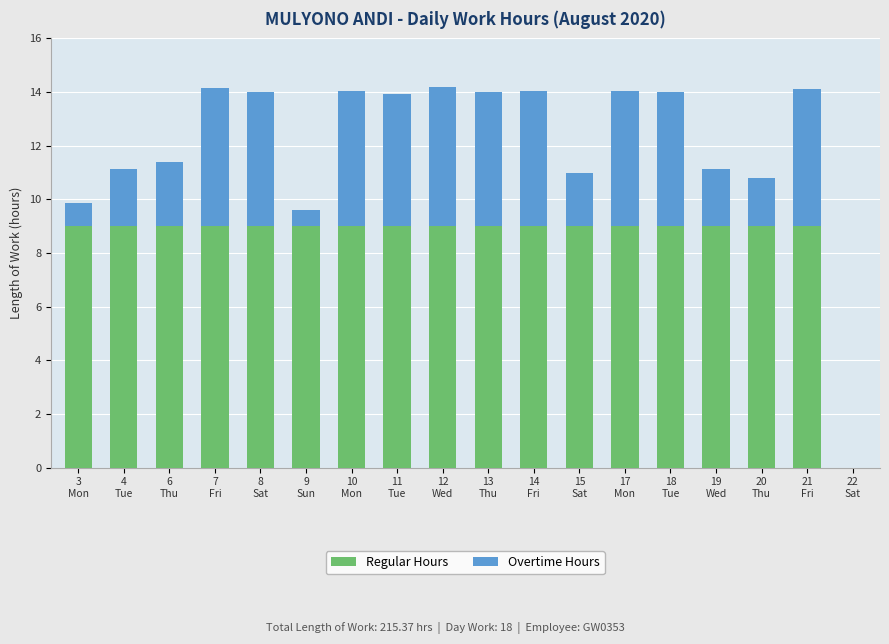

What is the sum of all Regular Hours values?

153.0